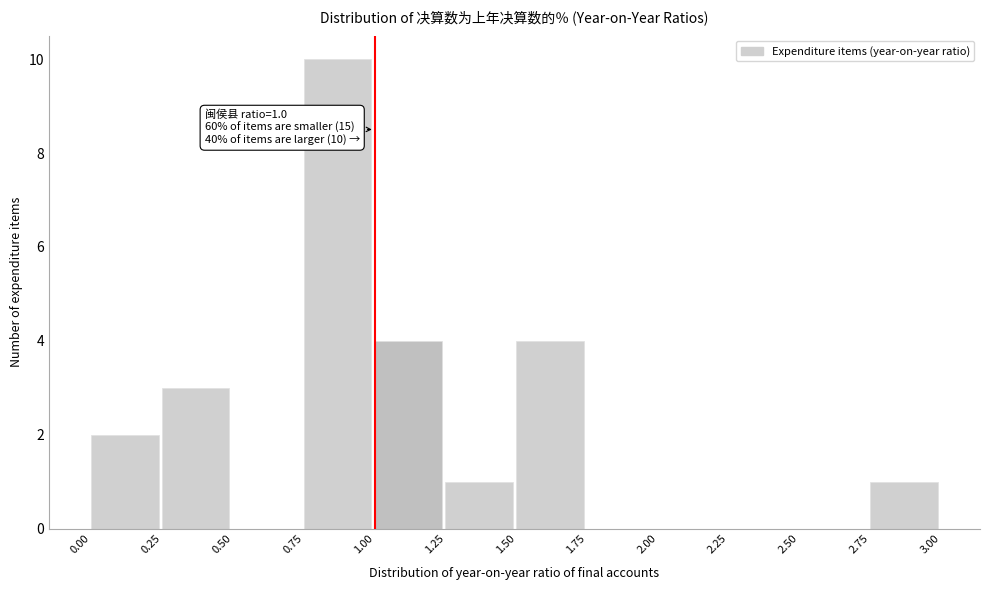

Over which range of the x-axis is the bar tallest?

0.75 to 1.00